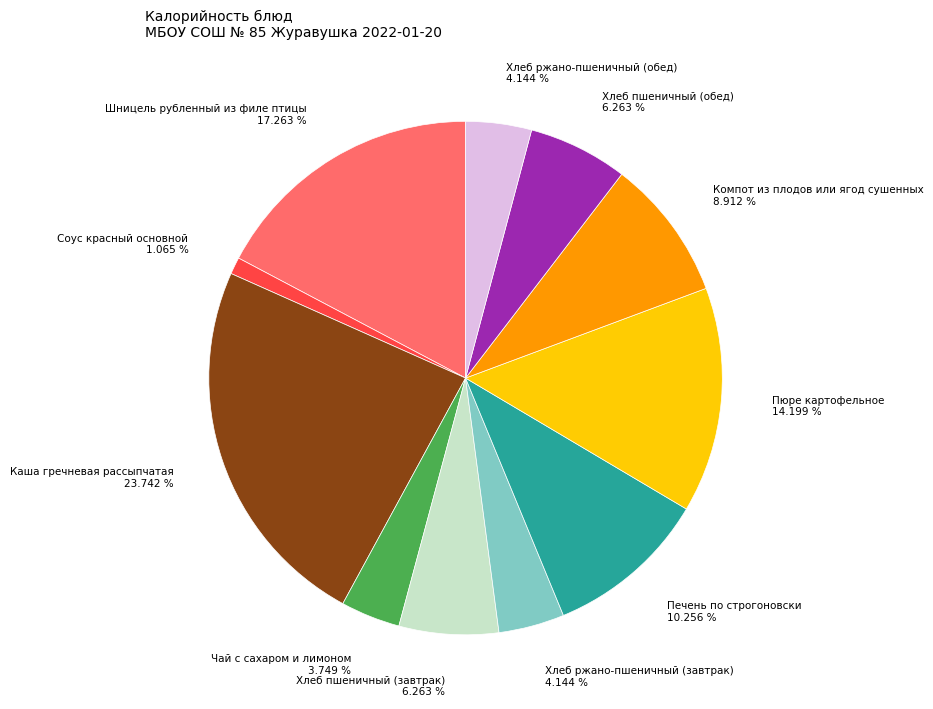

To the nearest percent, what is the combined percentage of Шницель рубленный из филе птицы and Хлеб ржано-пшеничный (обед)?

21%